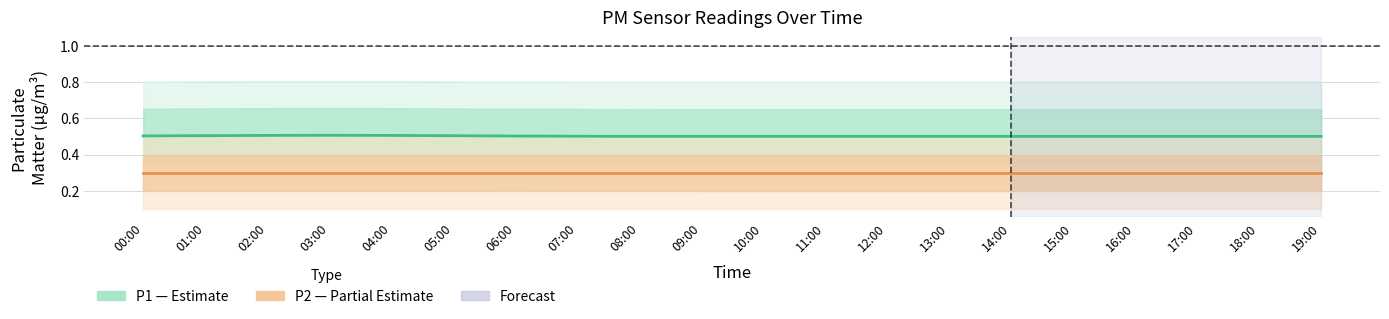

Which series has the largest range (max minus min)?

P1 (Estimate)